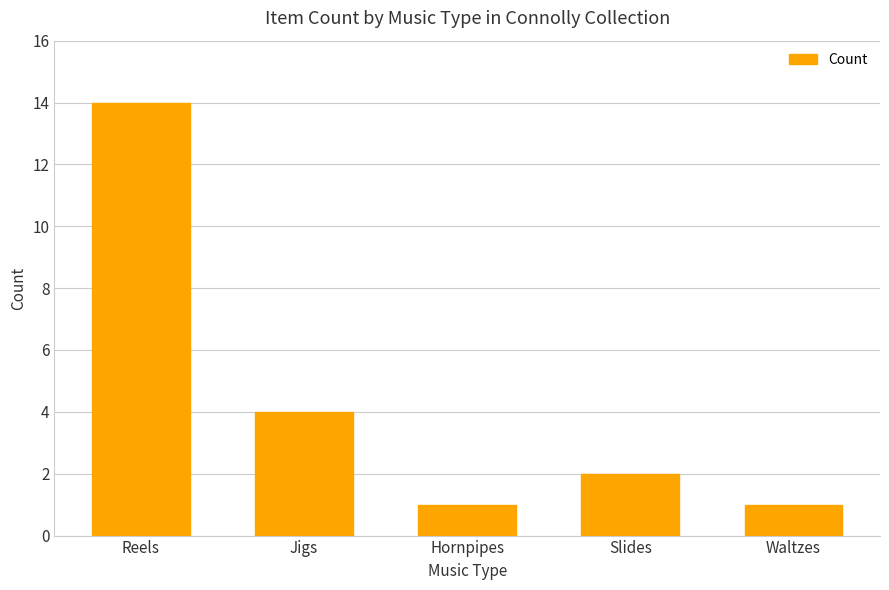

What is the difference between the maximum and minimum values?

13